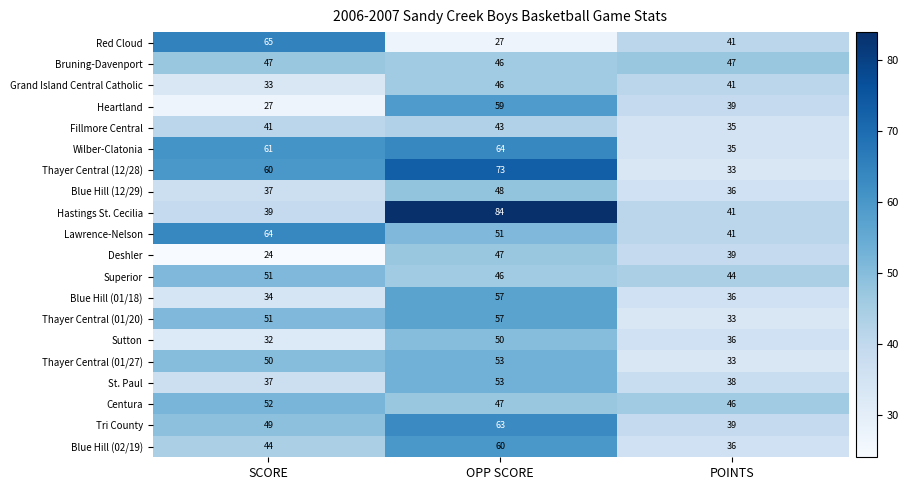

True or false: Centura has a value of 25 at OPP SCORE.

False